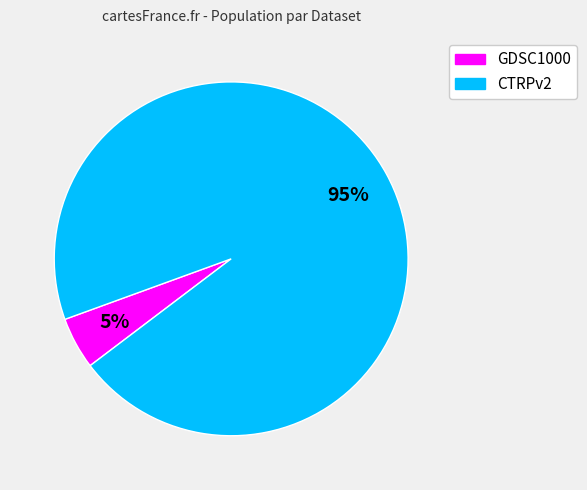

True or false: CTRPv2 accounts for 95% of the total.

True